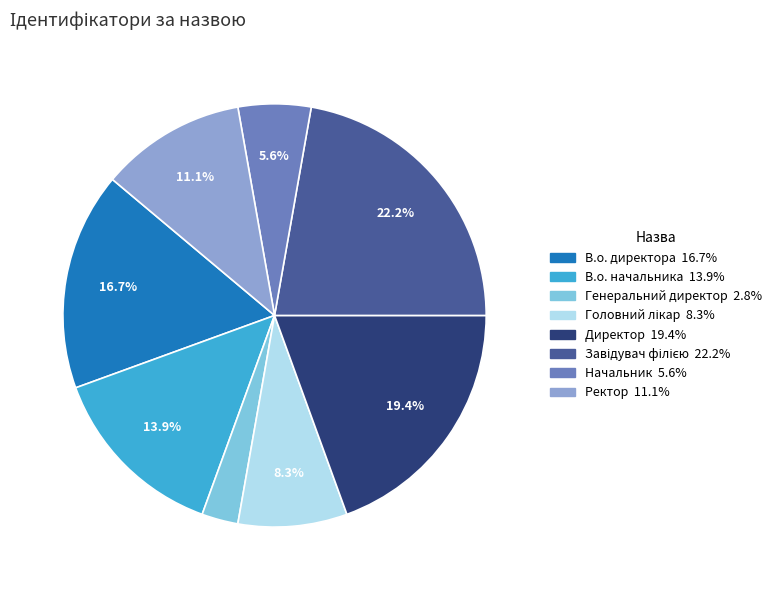

How many segments does this pie chart have?

8